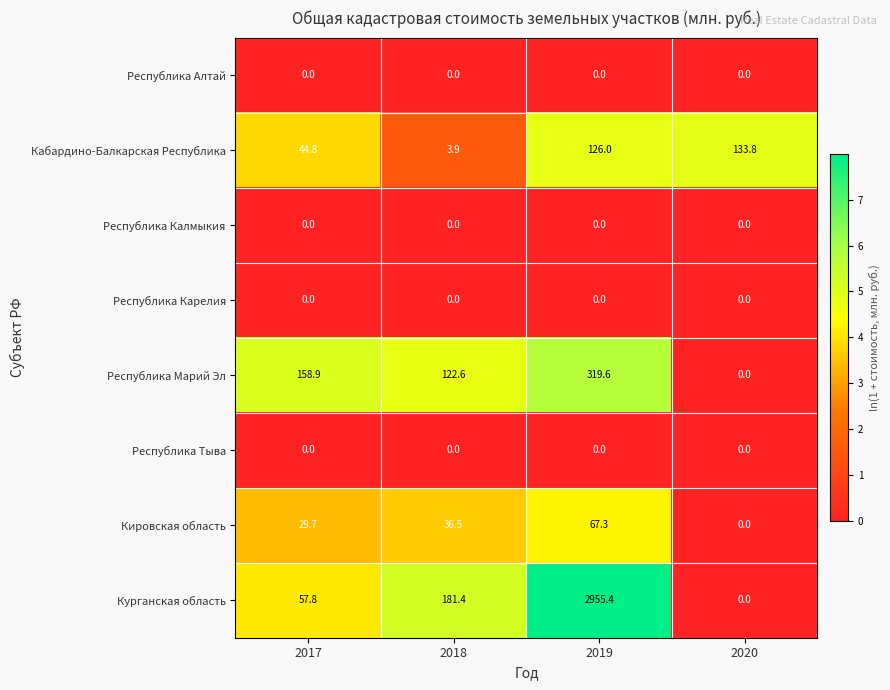

How many data points does each series have?

4